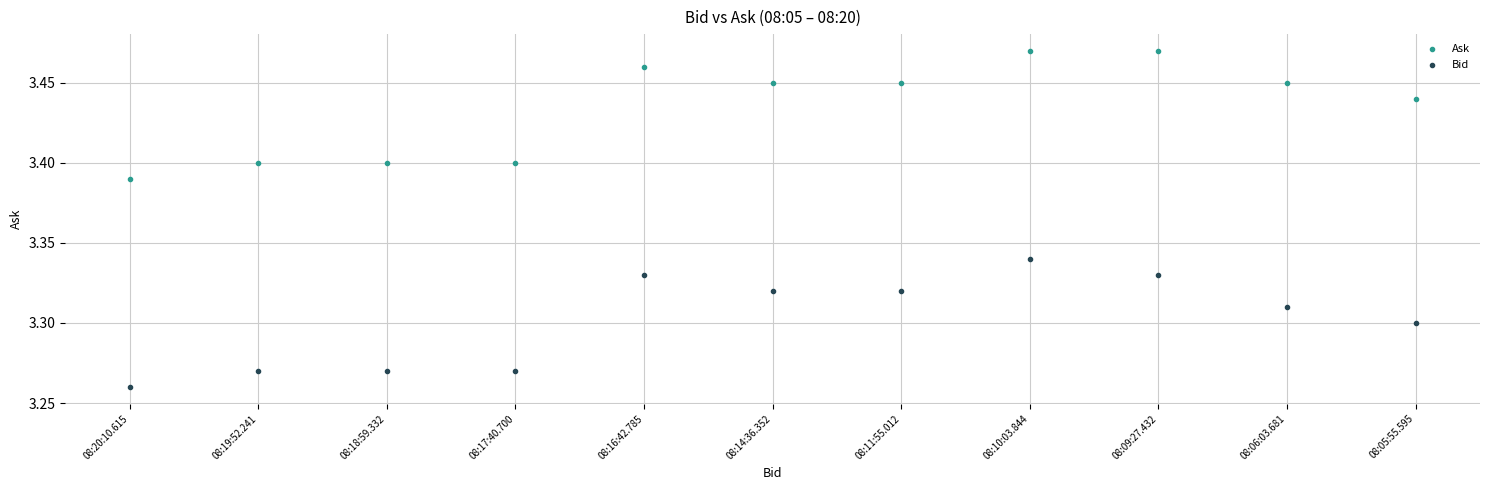

Which series reaches the maximum Y coordinate?

Ask